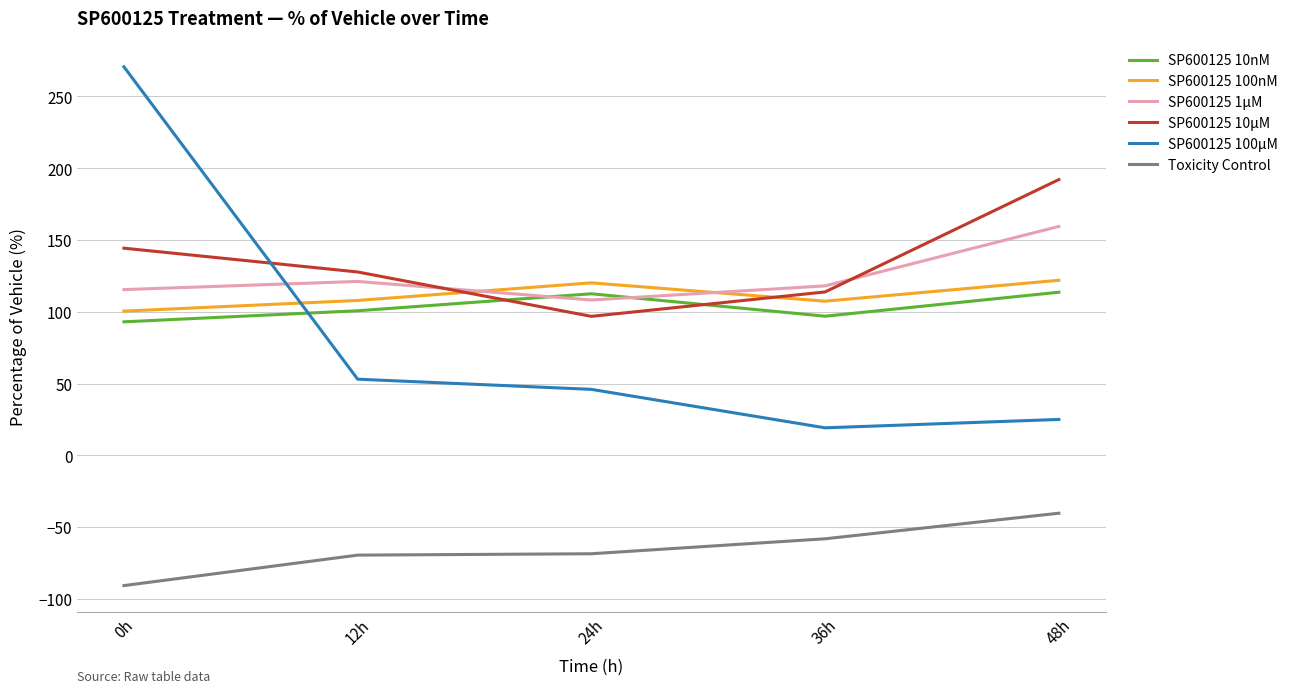

List the labels in order of SP600125 10µM value, largest first.

48h, 0h, 12h, 36h, 24h